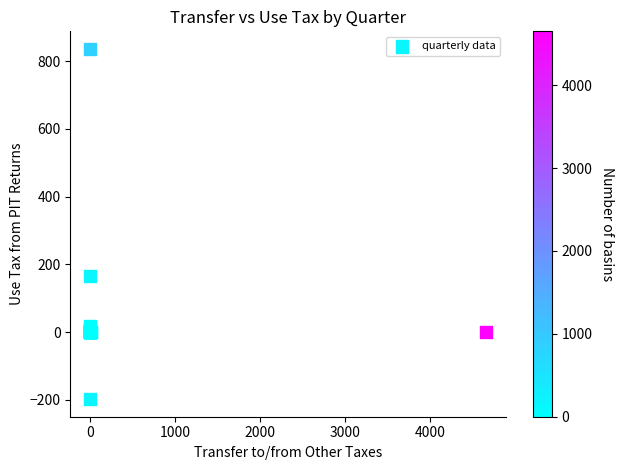

What Y value in the scatter plot is closest to 319?

166.1